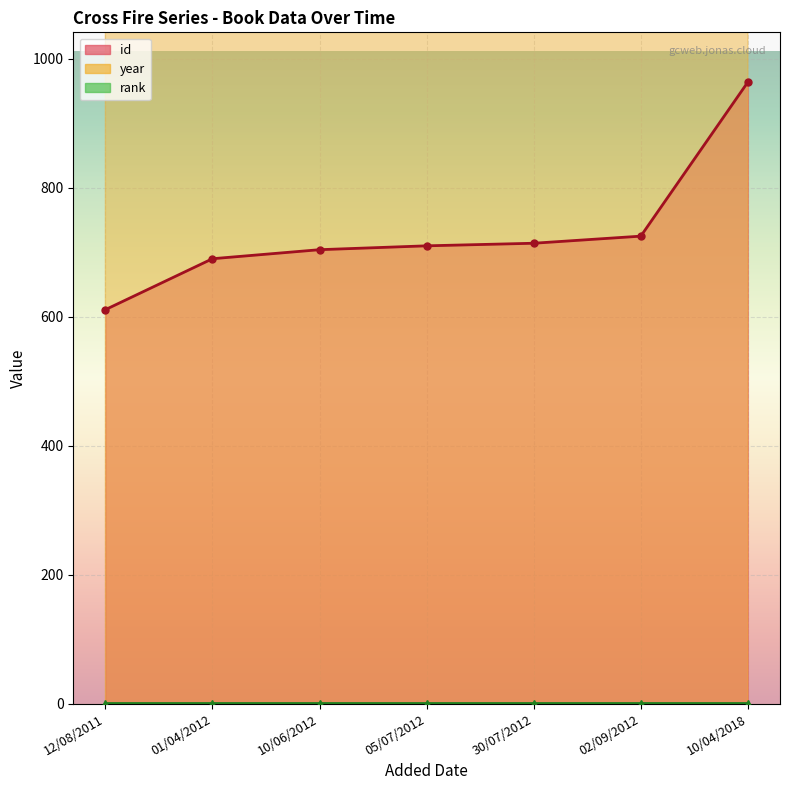

True or false: id has a value of 714 at 30/07/2012.

True